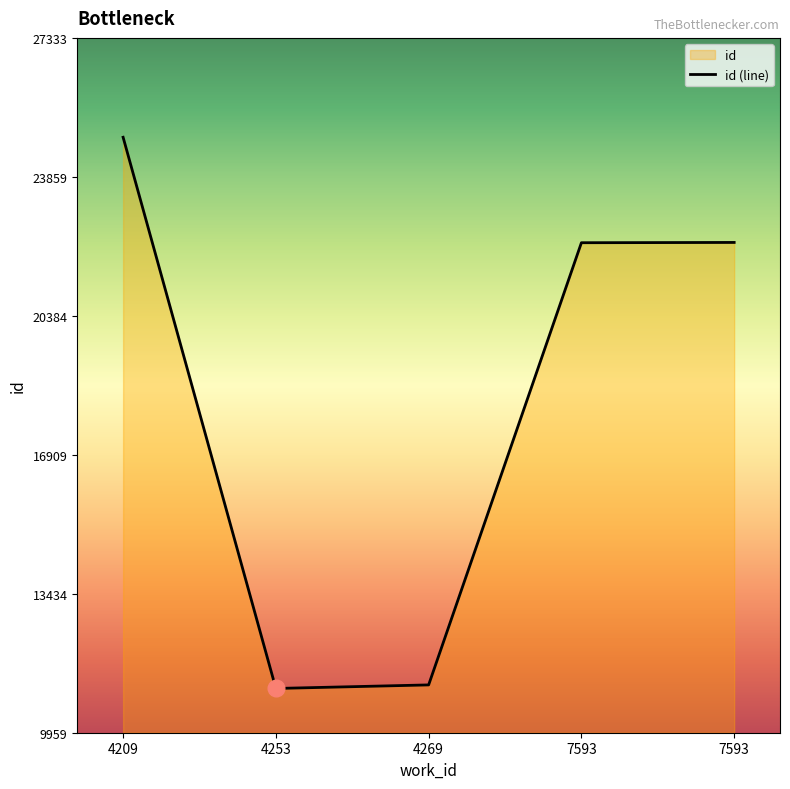

What is the value of the 4th point from the left?

22212